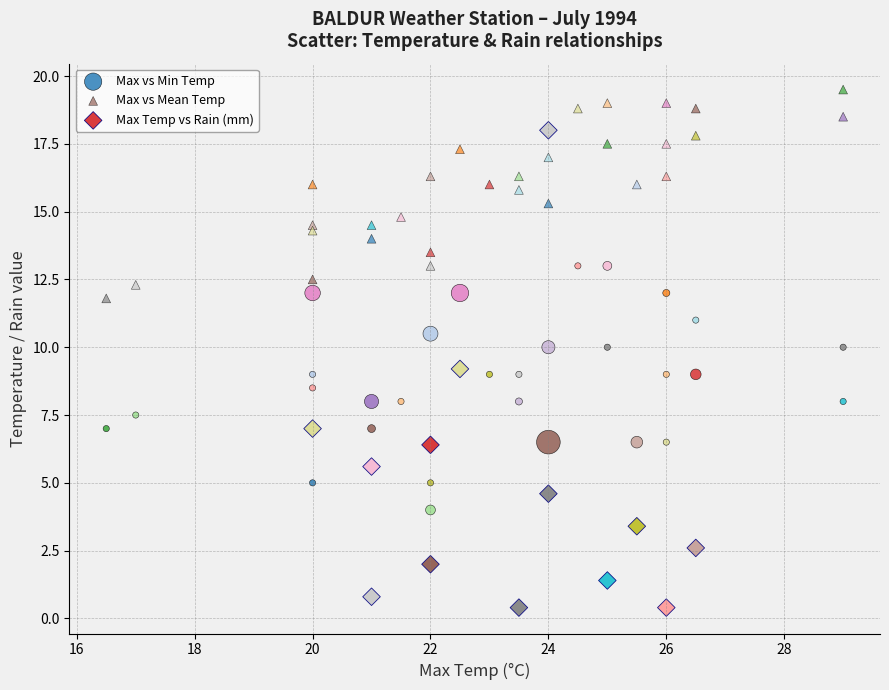

Which series contains the lowest Y value?

Max Temp vs Rain (mm)